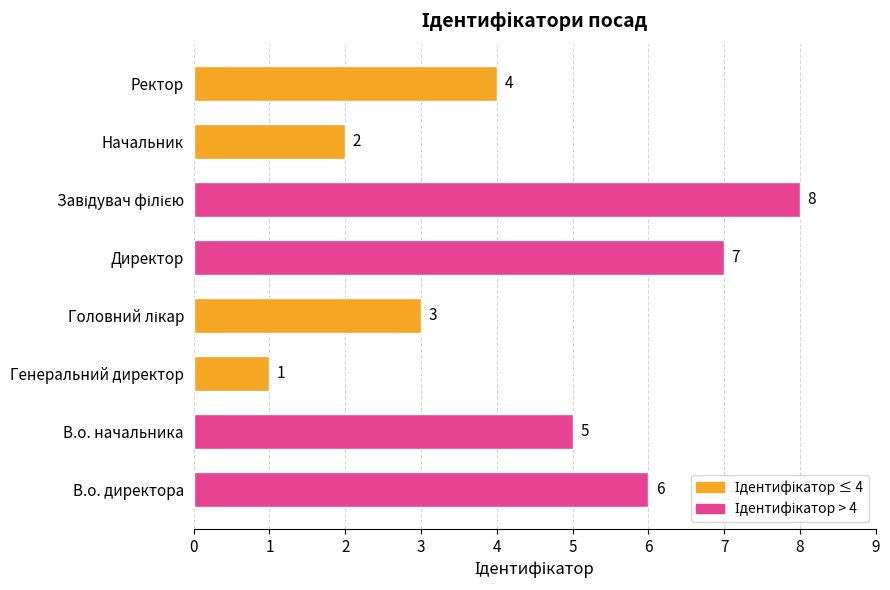

Is it true that the value at Генеральний директор is 0?

False